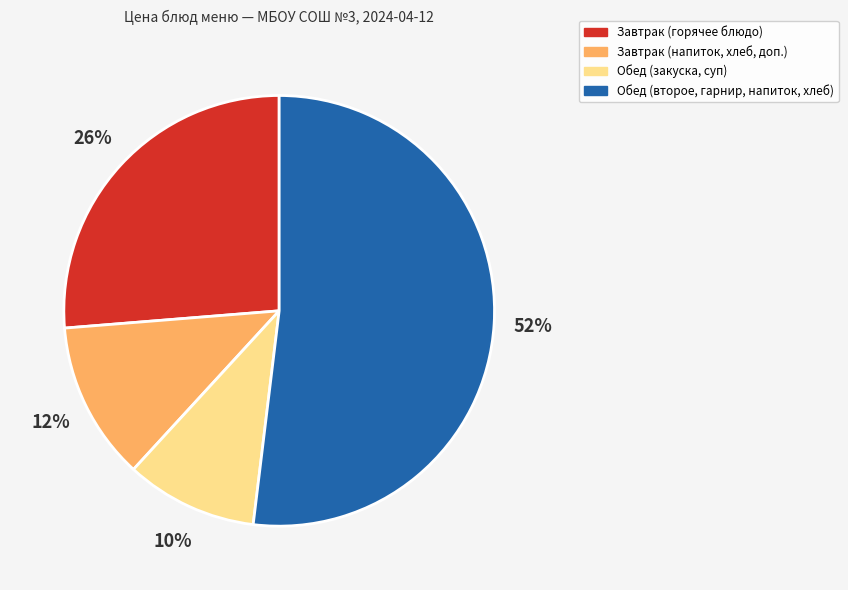

What is the smallest slice in the pie chart?

Обед (закуска, суп)